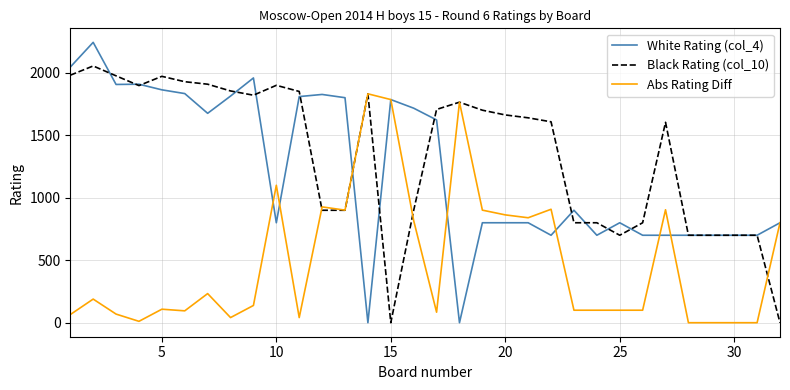

List the series in order of their peak value, lowest first.

Abs Rating Diff, Black Rating (col_10), White Rating (col_4)